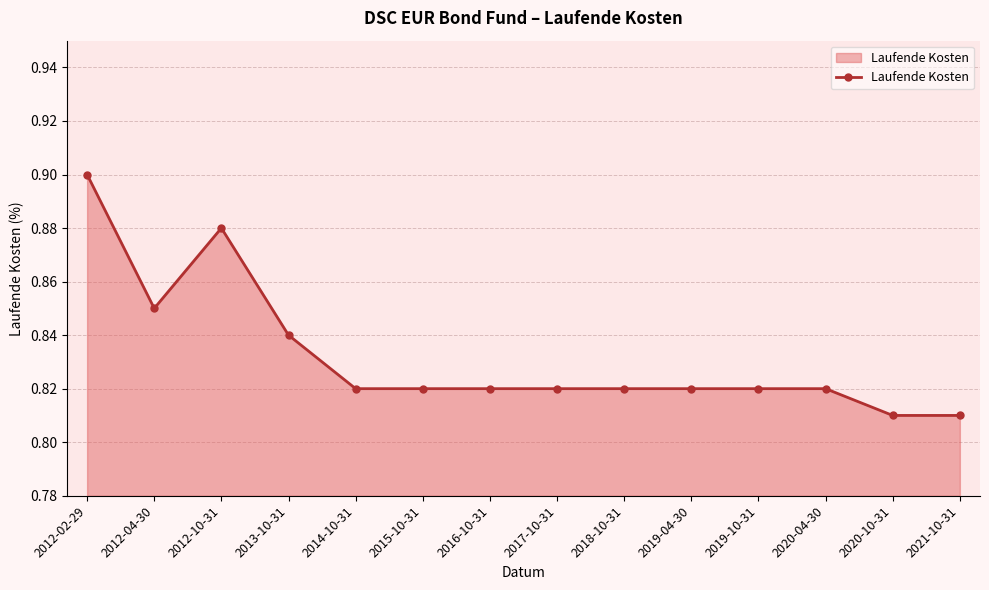

Count the values in the range 0 to 1.

14